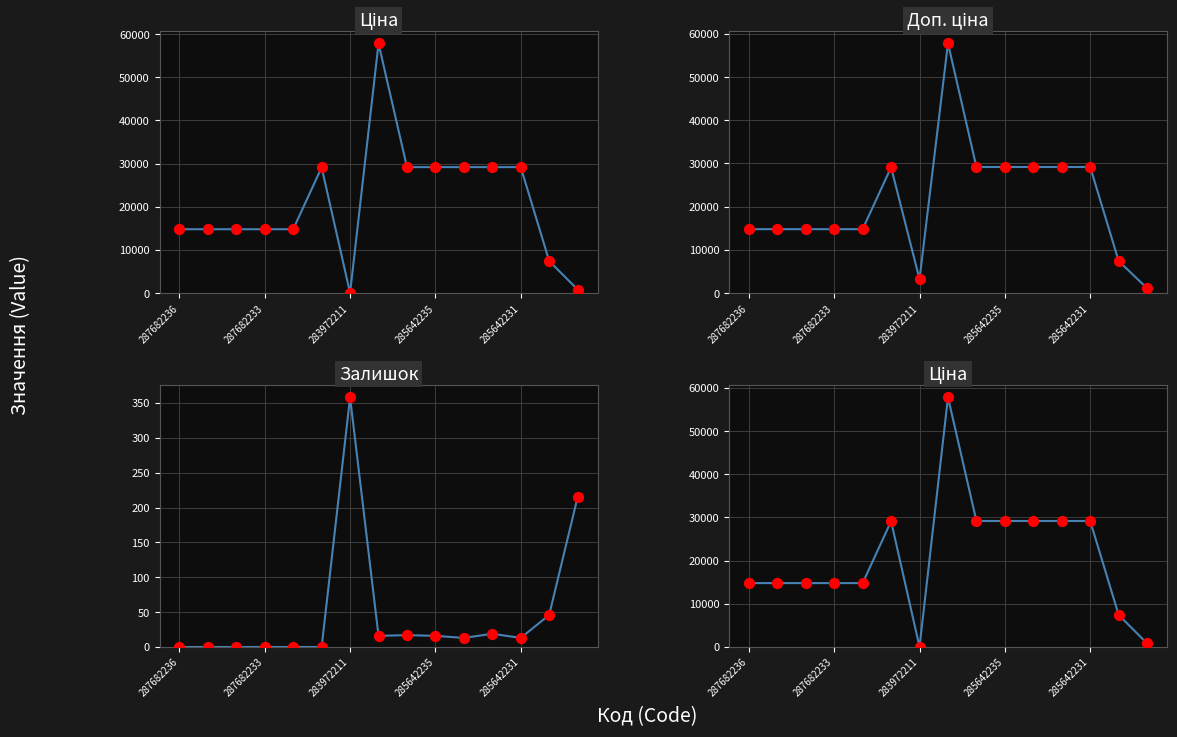

Which series reaches the maximum Y coordinate?

Ціна